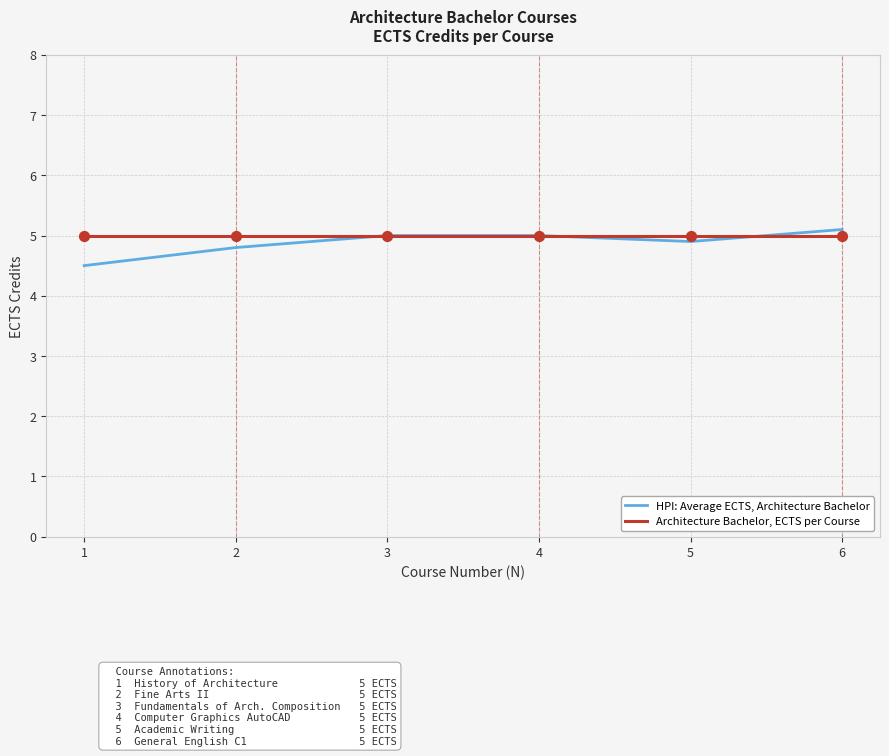

Is the value of Architecture Bachelor, ECTS per Course at 1 greater than the value of HPI: Average ECTS, Architecture Bachelor at 2?

Yes